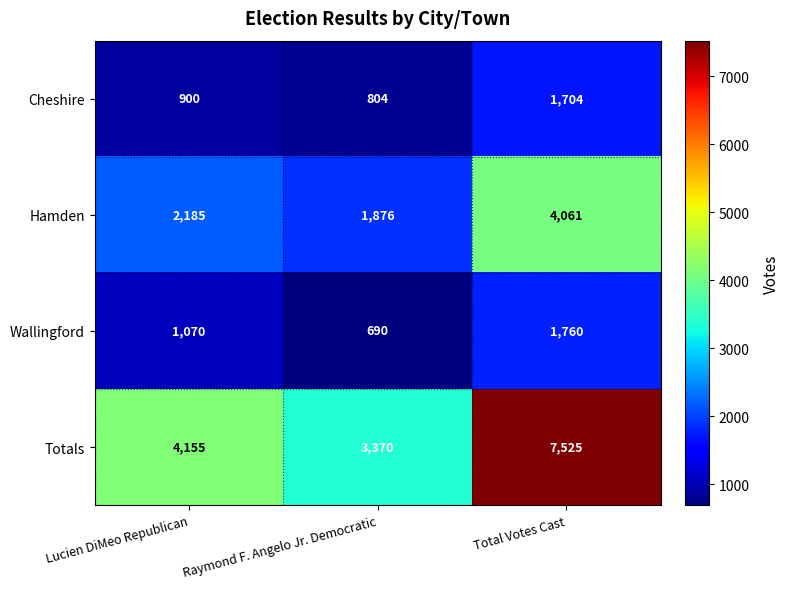

Reading left to right, what are all the values shown in this chart?

Cheshire: 900	804	1704
Hamden: 2185	1876	4061
Wallingford: 1070	690	1760
Totals: 4155	3370	7525